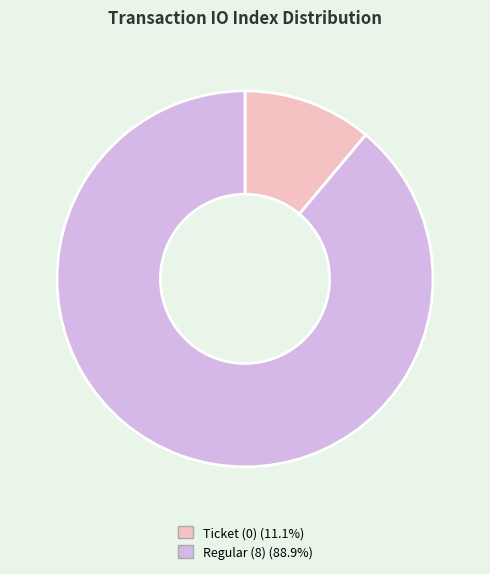

Does any single category account for the majority?

Yes